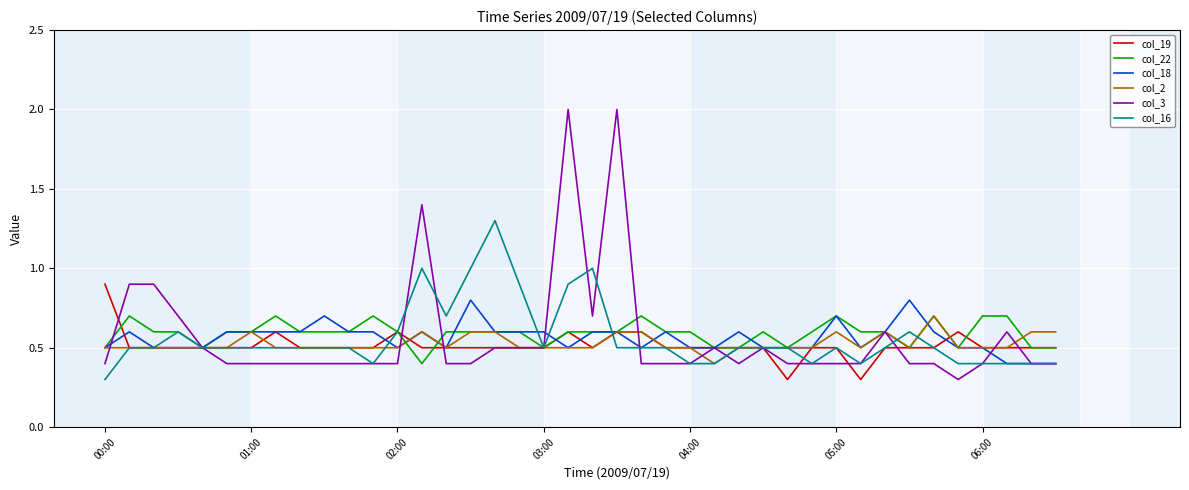

What is the lowest value of the col_2 series?

0.4